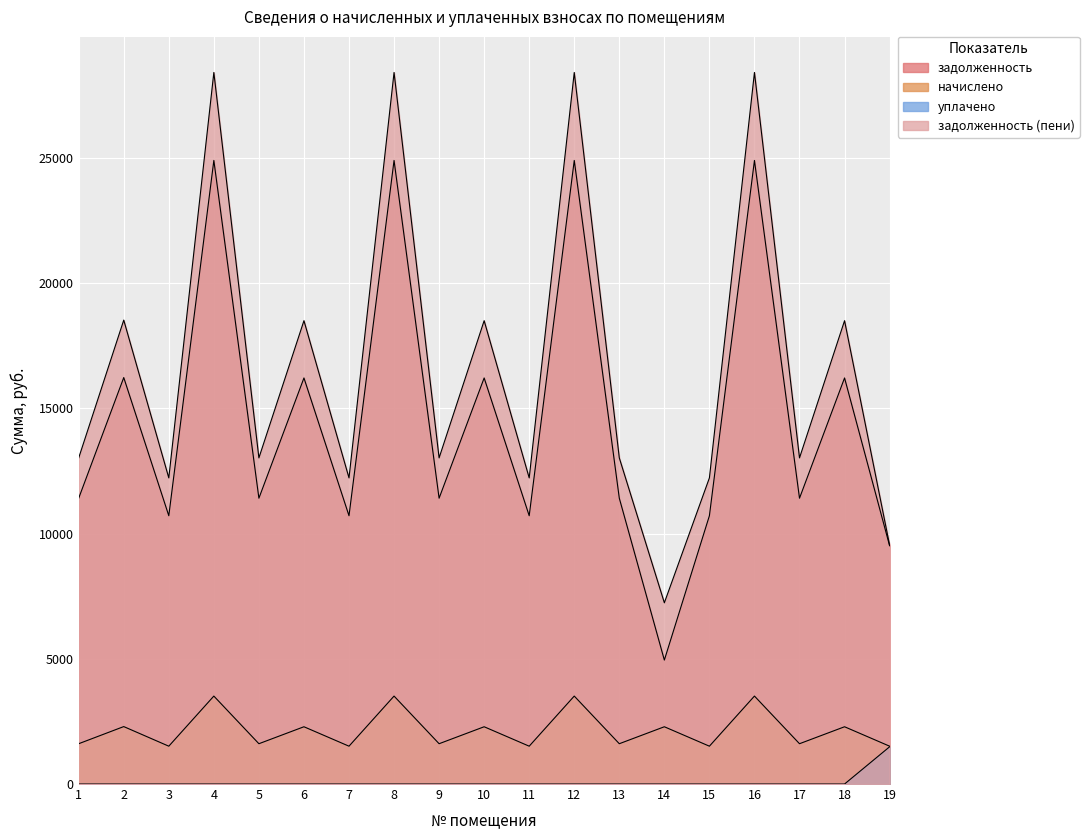

Is it true that начислено equals 2286.1 at 10?

True